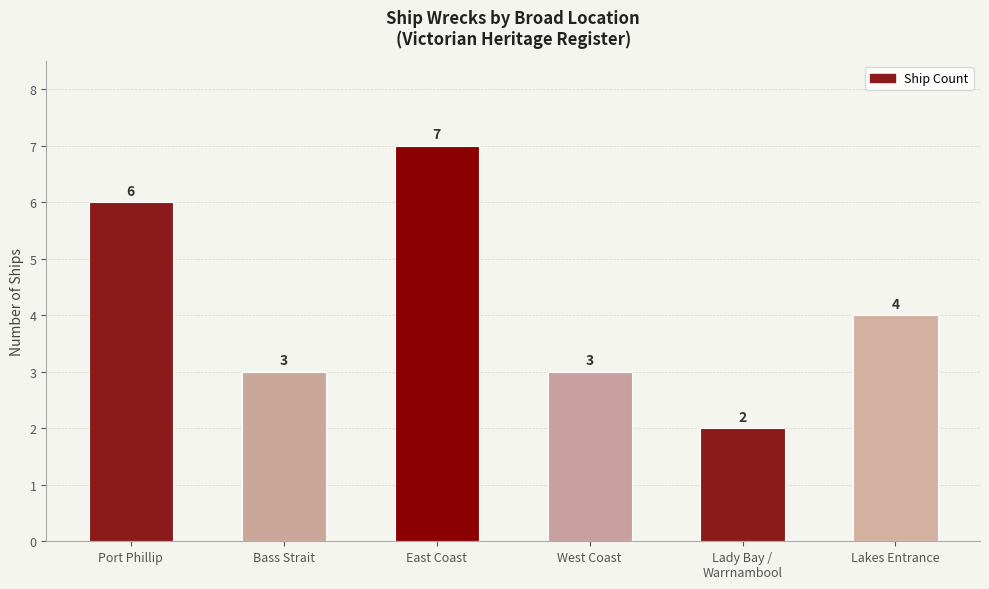

Are the bars horizontal?

No